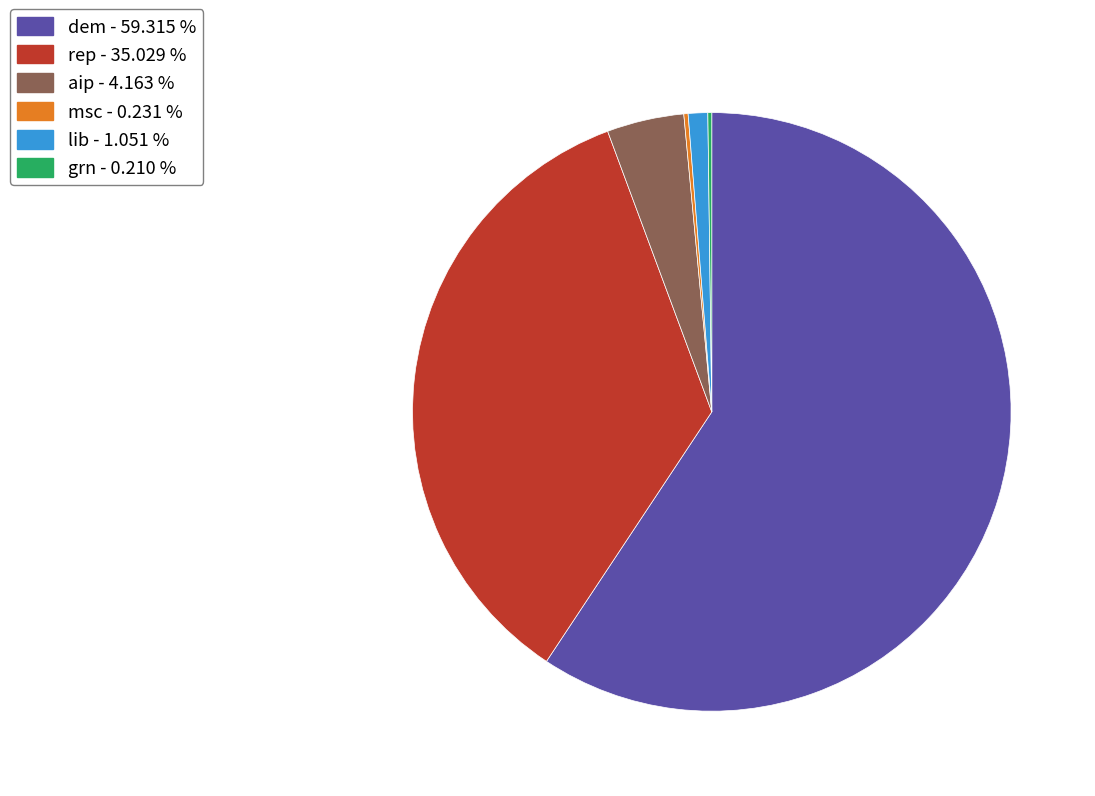

What is the largest slice in the pie chart?

dem - 59.315 %